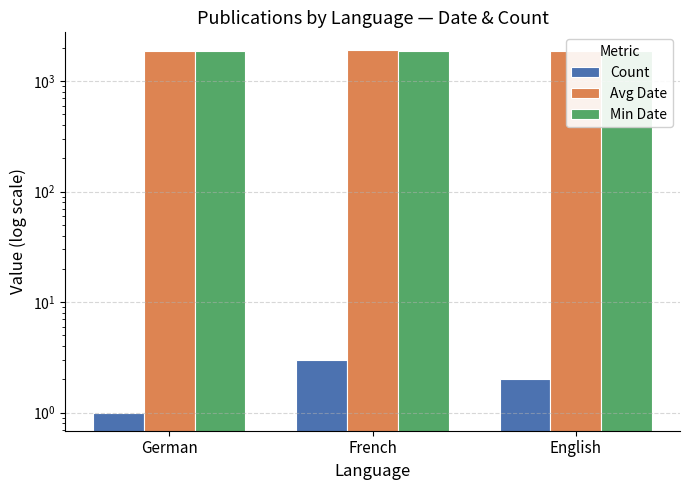

What is the difference between the Count values at English and French?

1